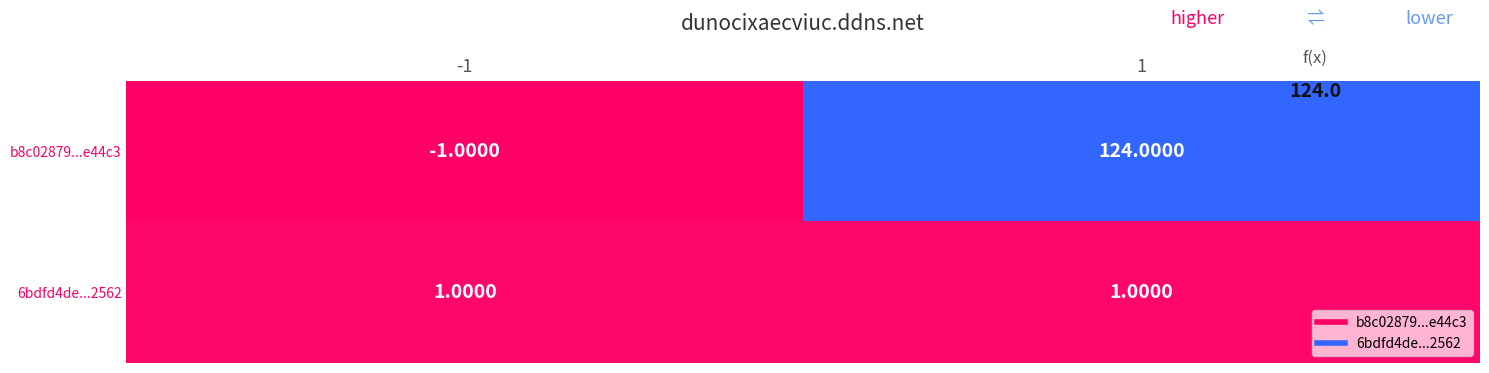

Which series has the largest total across all categories?

b8c02879...e44c3